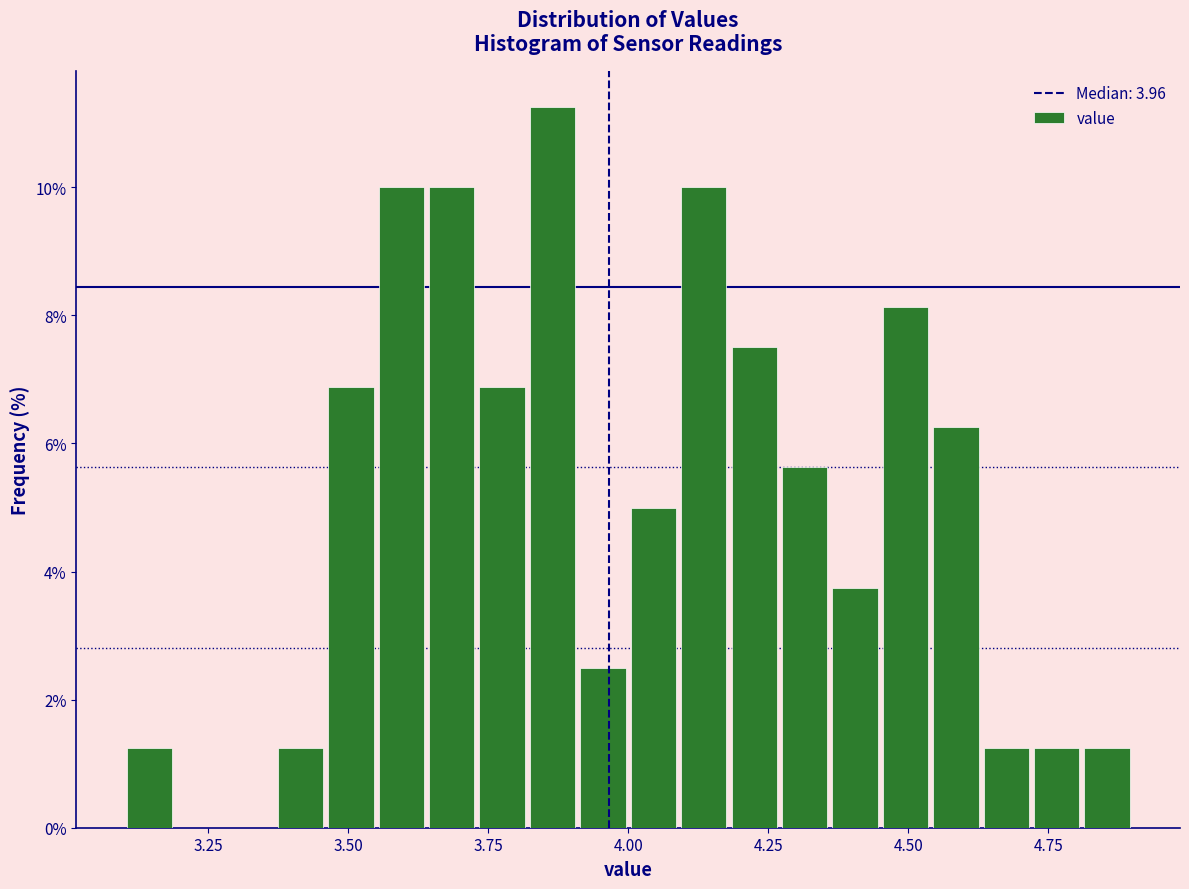

Around what value on the x-axis is the tallest bar? Give the approximate position of its centre, as read against the axis.

3.85